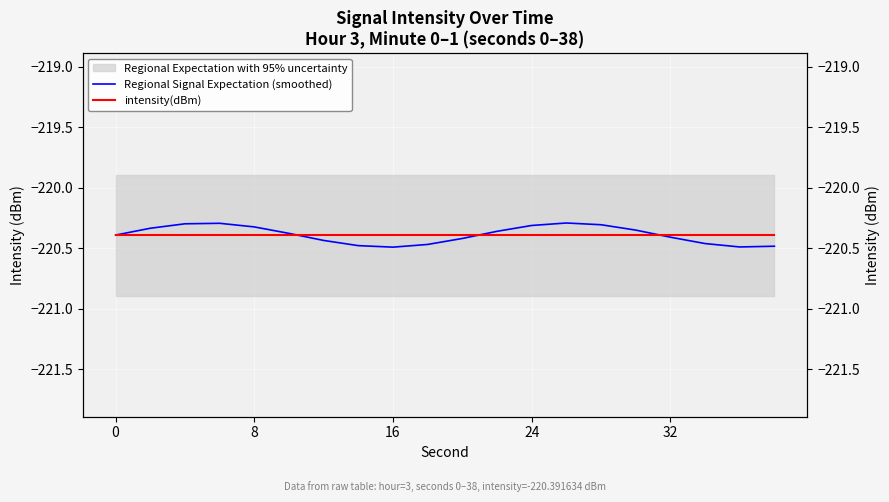

Is it true that Regional Signal Expectation (smoothed) equals -153.0 at 24?

False